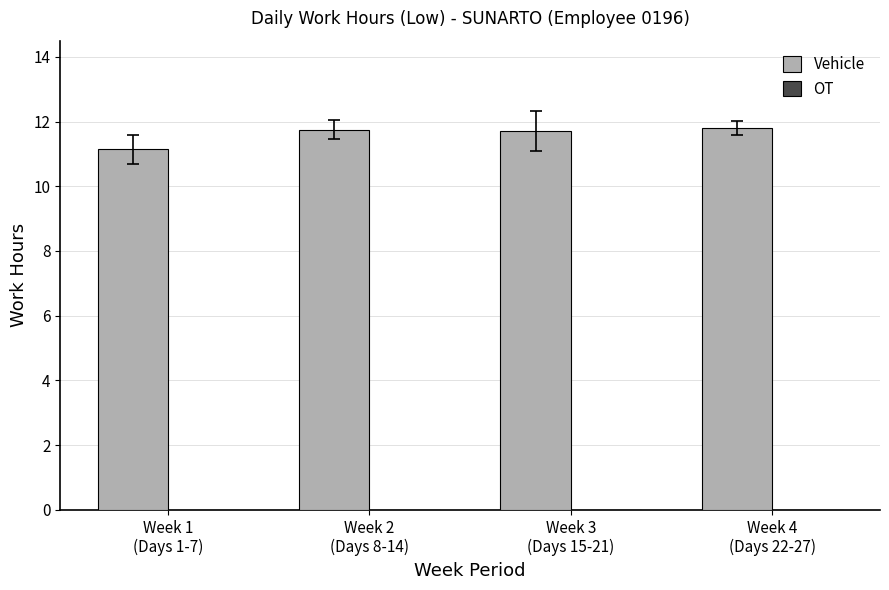

What is the value of the 3rd bar from the left?

11.7